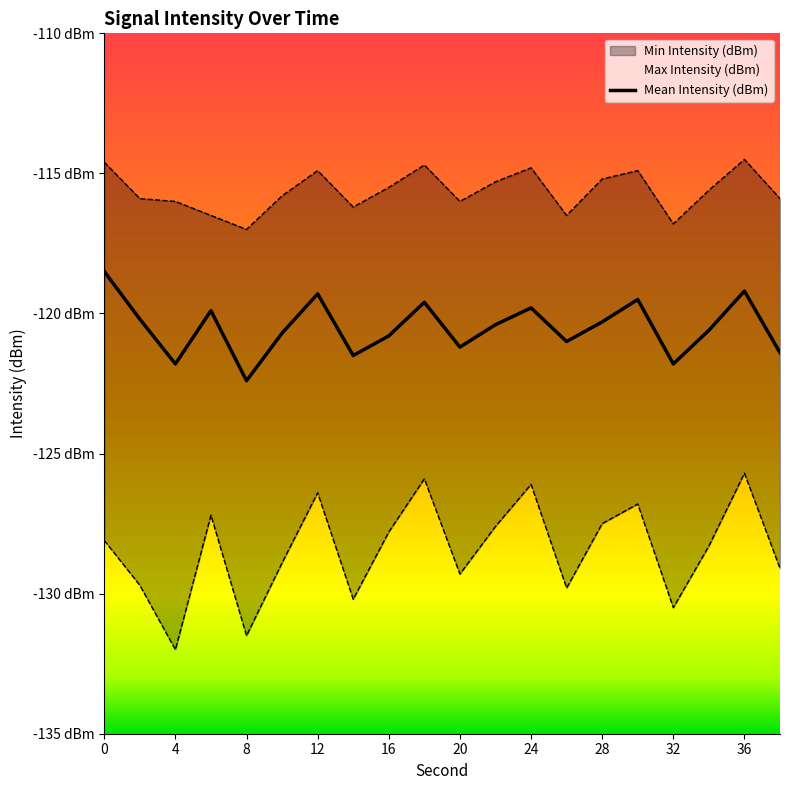

At which label does Min Intensity (dBm) first exceed -128?

6